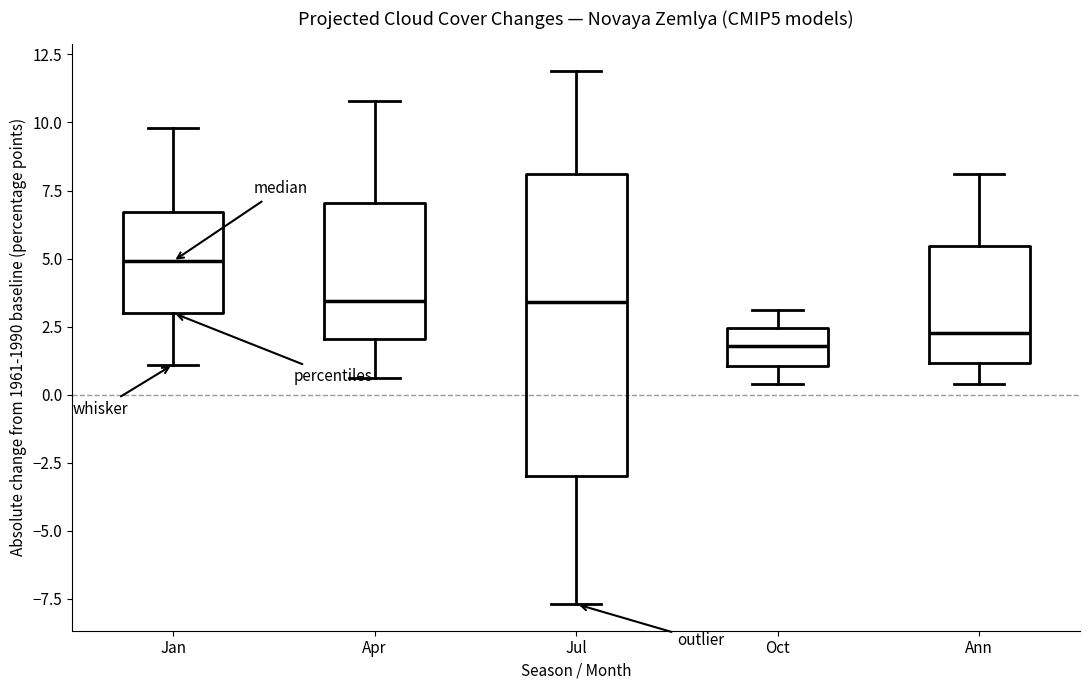

Which box is the tallest, from its lower edge to its upper edge?

Jul